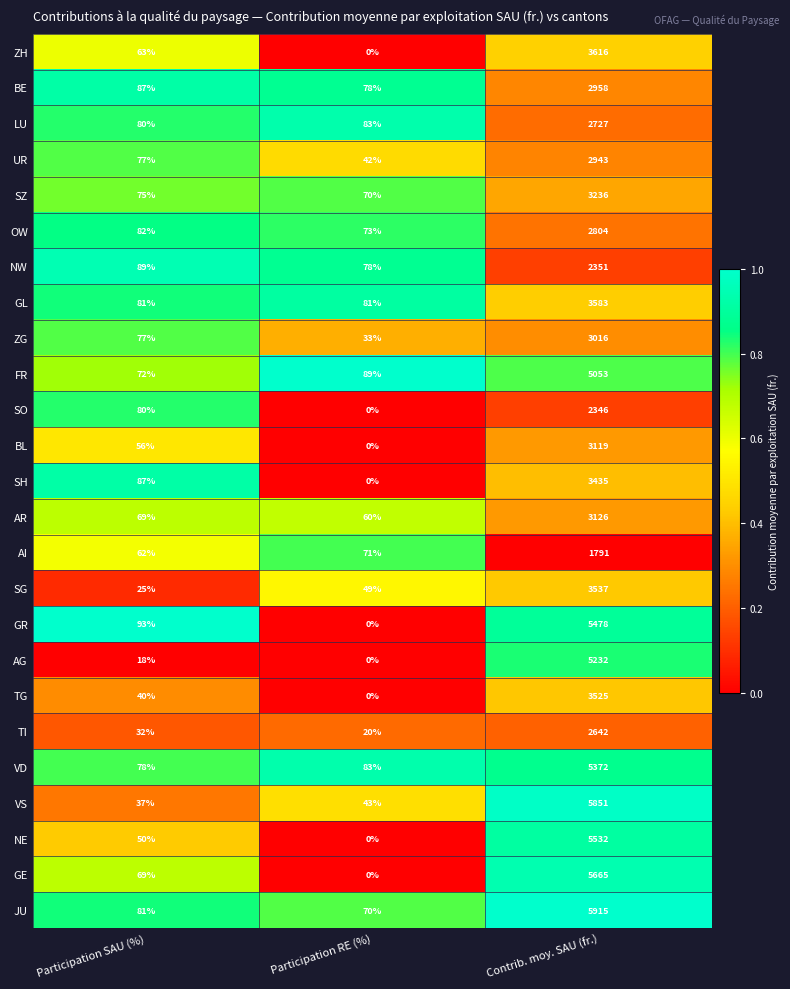

What is the difference between the maximum and minimum values in the BL series?

3119